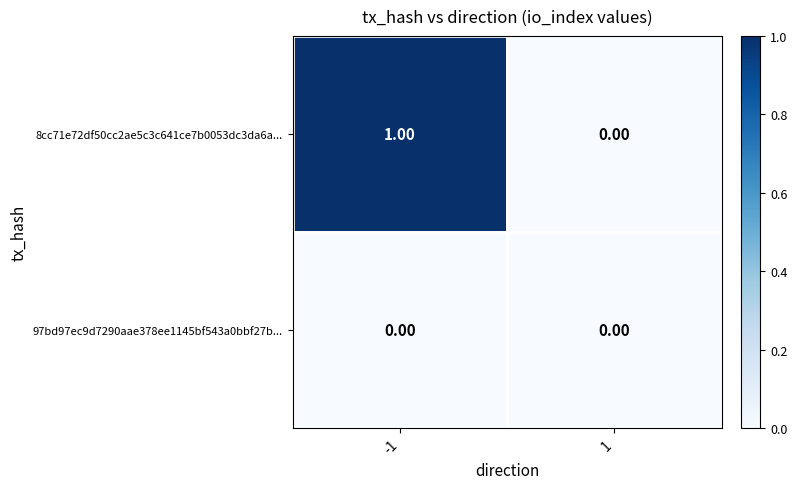

Is the value of 8cc71e72df50cc2ae5c3c641ce7b0053dc3da6a... at -1 greater than the value of 97bd97ec9d7290aae378ee1145bf543a0bbf27b... at -1?

Yes